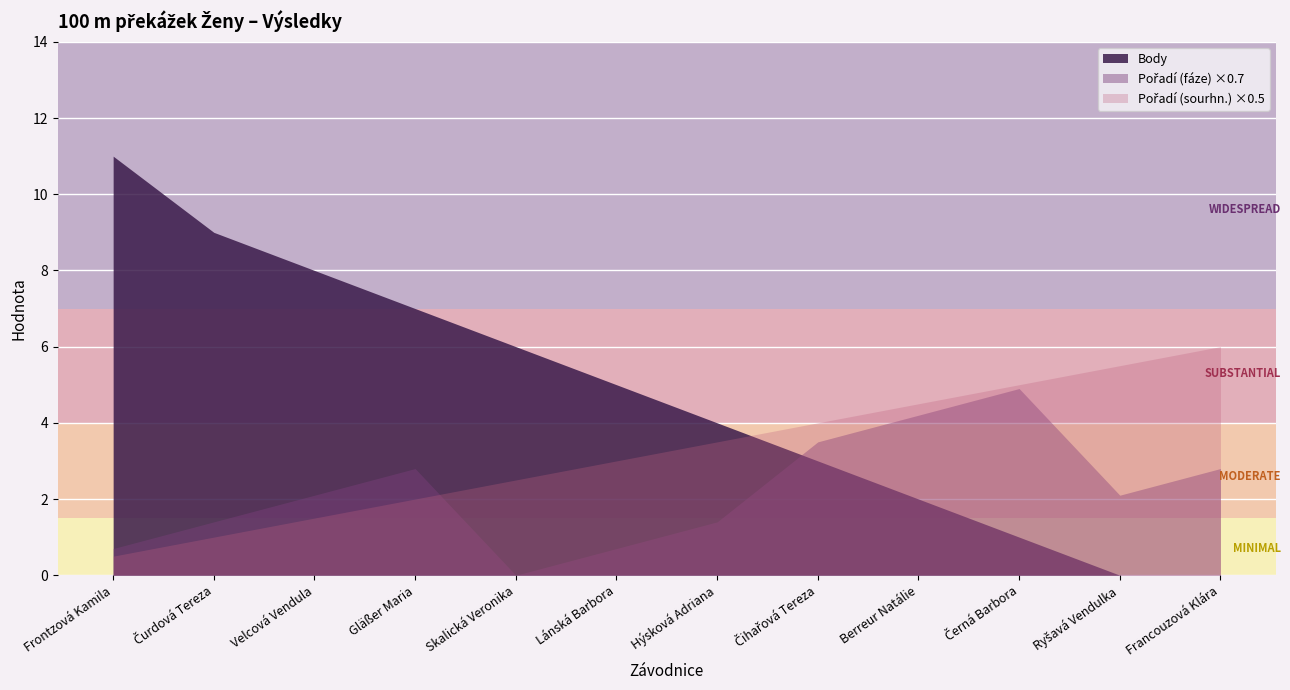

What are all the series names shown in the legend?

Pořadí (sourhn.), Body, Pořadí (fáze)